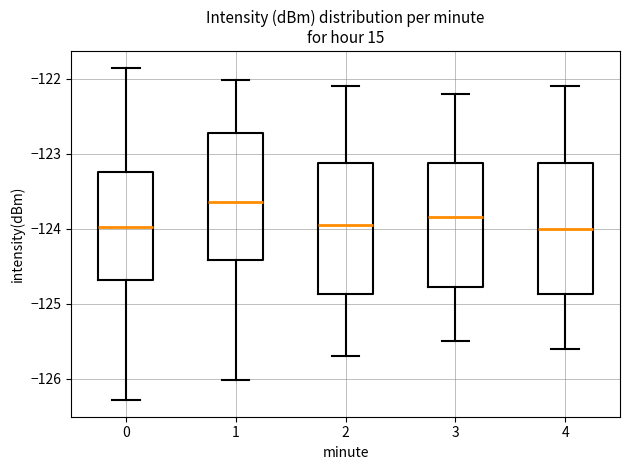

Which box's median line is the highest?

1